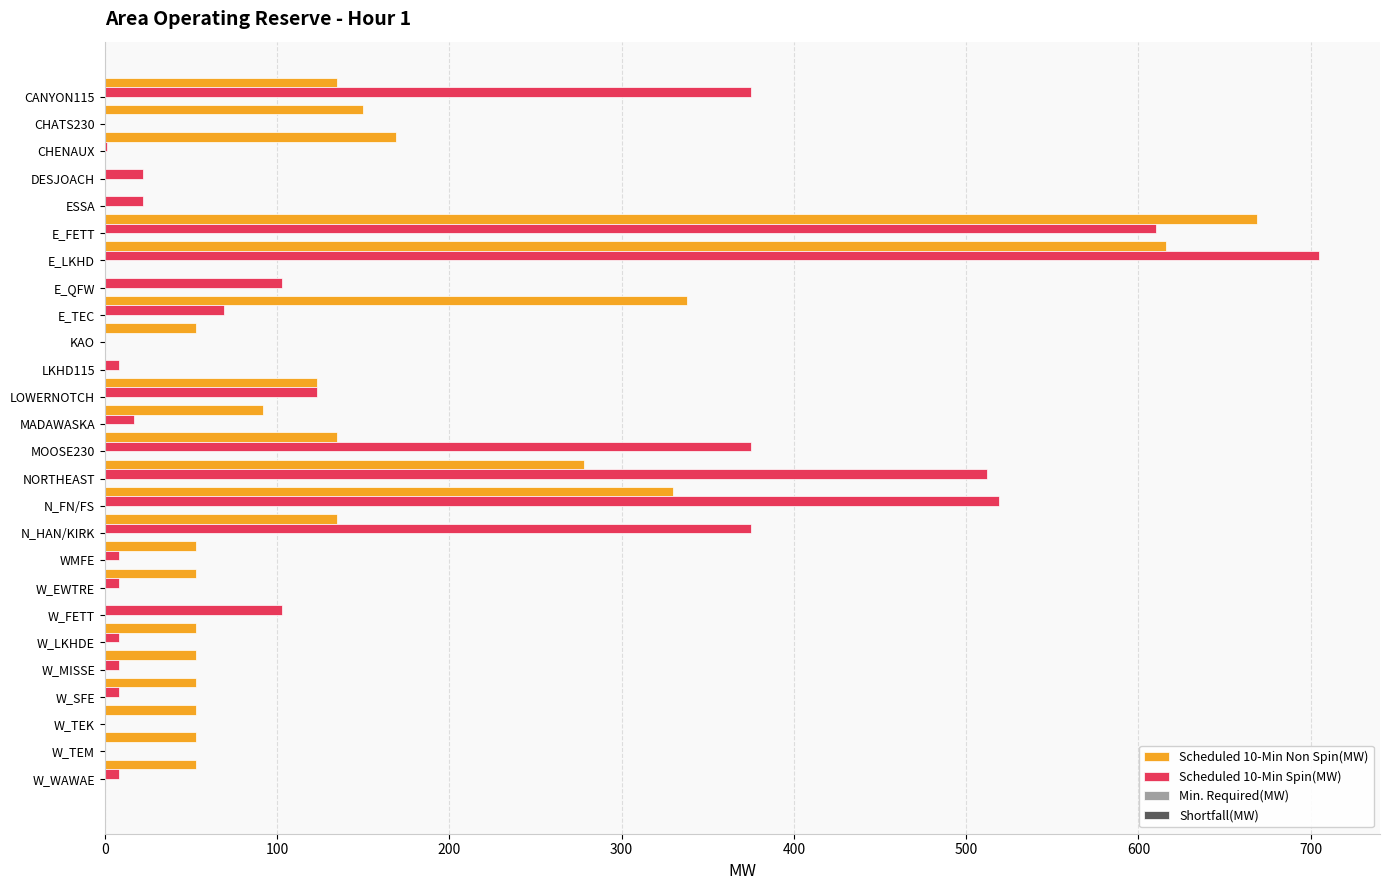

What is the maximum value shown in the chart?

705